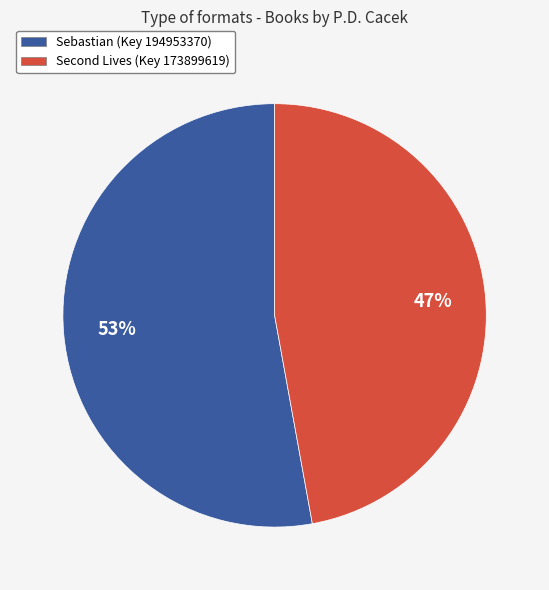

To the nearest percent, what is the difference between the largest and smallest slice percentages?

6%